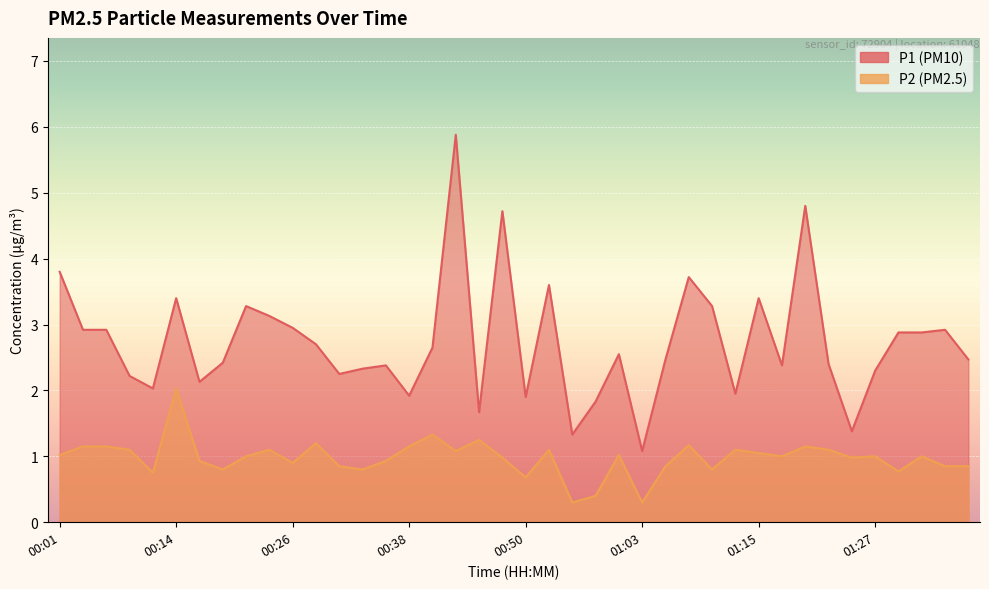

Reading left to right, transcribe all the data shown in this chart.

P1: 00:01=3.8	00:04=2.9	00:06=2.9	00:09=2.2	00:11=2.0	00:14=3.4	00:16=2.1	00:18=2.4	00:21=3.3	00:23=3.1	00:26=3.0	00:28=2.7	00:31=2.2	00:33=2.3	00:36=2.4	00:38=1.9	00:41=2.6	00:43=5.9	00:45=1.7	00:48=4.7	00:50=1.9	00:53=3.6	00:55=1.3	00:58=1.8	01:00=2.5	01:03=1.1	01:05=2.5	01:08=3.7	01:10=3.3	01:12=1.9	01:15=3.4	01:17=2.4	01:20=4.8	01:22=2.4	01:25=1.4	01:27=2.3	01:30=2.9	01:32=2.9	01:35=2.9	01:37=2.5
P2: 00:01=1.0	00:04=1.1	00:06=1.1	00:09=1.1	00:11=0.8	00:14=2.0	00:16=0.9	00:18=0.8	00:21=1.0	00:23=1.1	00:26=0.9	00:28=1.2	00:31=0.8	00:33=0.8	00:36=0.9	00:38=1.1	00:41=1.3	00:43=1.1	00:45=1.2	00:48=1.0	00:50=0.7	00:53=1.1	00:55=0.3	00:58=0.4	01:00=1.0	01:03=0.3	01:05=0.8	01:08=1.2	01:10=0.8	01:12=1.1	01:15=1.1	01:17=1.0	01:20=1.1	01:22=1.1	01:25=1.0	01:27=1.0	01:30=0.8	01:32=1.0	01:35=0.8	01:37=0.8